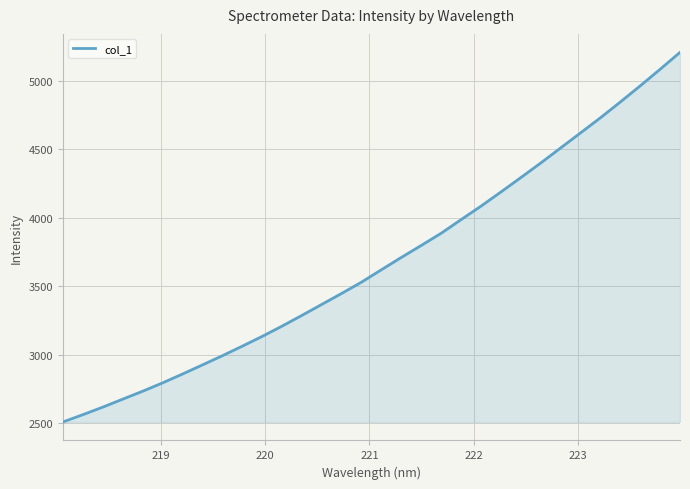

What is the maximum value shown in the chart?

5206.1